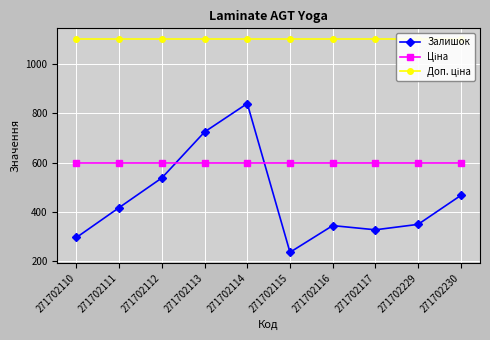

How many data points in Залишок are less than 418?

5